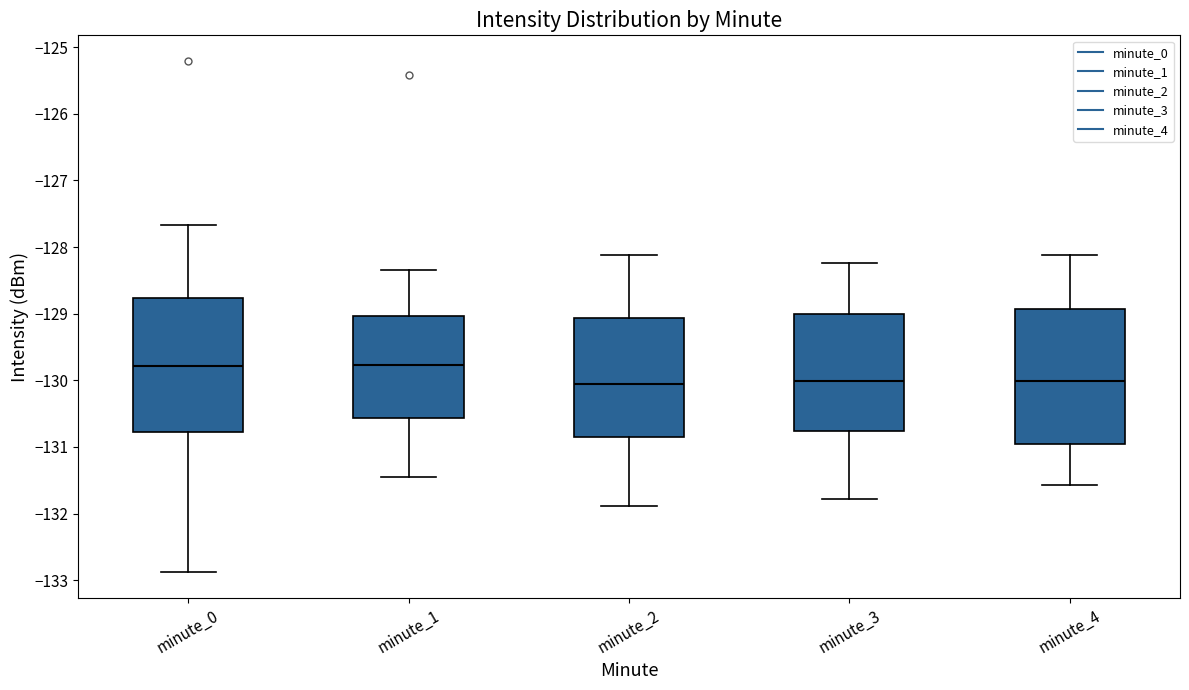

Reading left to right, transcribe this box plot: for each box, give where its median line is, the range the box spans, and where its two whiskers end, as read against the y-axis. The values are not printed on the chart, so give them approximately, as read against the axis.

minute_0: median -129.8, box -130.8 to -128.8, whiskers -132.9 to -127.7
minute_1: median -129.8, box -130.6 to -129.0, whiskers -131.5 to -128.3
minute_2: median -130.1, box -130.9 to -129.1, whiskers -131.9 to -128.1
minute_3: median -130.0, box -130.8 to -129.0, whiskers -131.8 to -128.2
minute_4: median -130.0, box -131.0 to -128.9, whiskers -131.6 to -128.1